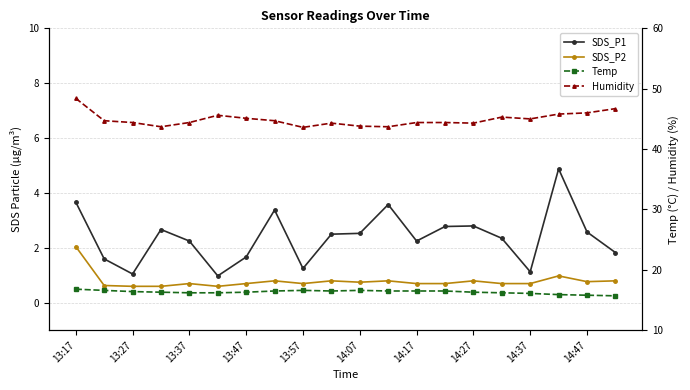

Read the SDS_P1 value at 14:37.

1.1